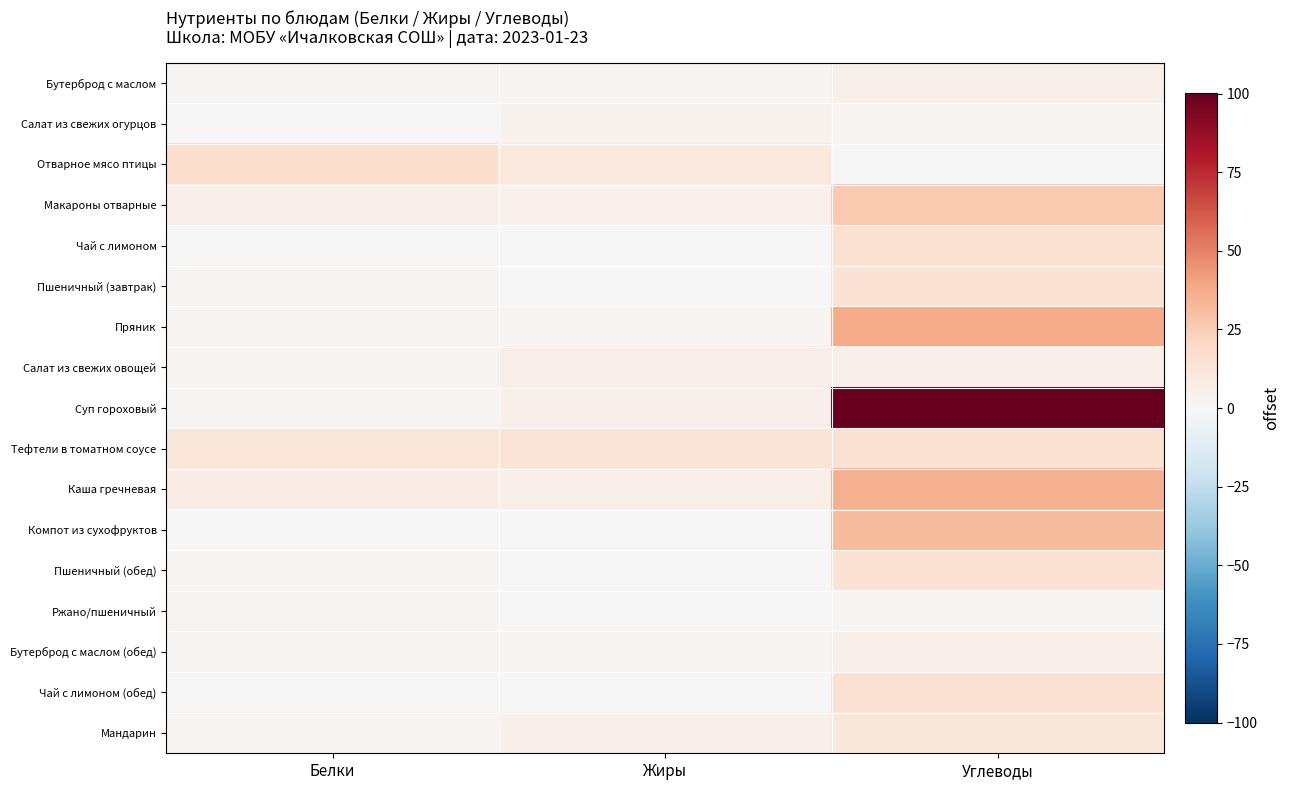

Reading right to left, transcribe all the data shown in this chart.

Бутерброд с маслом: Углеводы=5.7	Жиры=2.2	Белки=1.1
Салат из свежих огурцов: Углеводы=2.2	Жиры=3.7	Белки=0.6
Отварное мясо птицы: Углеводы=0.0	Жиры=10.8	Белки=16.9
Макароны отварные: Углеводы=26.4	Жиры=4.5	Белки=5.5
Чай с лимоном: Углеводы=15.1	Жиры=0.0	Белки=0.0
Пшеничный (завтрак): Углеводы=14.8	Жиры=0.2	Белки=2.3
Пряник: Углеводы=37.5	Жиры=2.2	Белки=3.0
Салат из свежих овощей: Углеводы=5.6	Жиры=6.1	Белки=1.9
Суп гороховый: Углеводы=100.2	Жиры=4.9	Белки=1.4
Тефтели в томатном соусе: Углеводы=14.9	Жиры=12.9	Белки=11.8
Каша гречневая: Углеводы=35.8	Жиры=5.6	Белки=7.5
Компот из сухофруктов: Углеводы=32.0	Жиры=0.1	Белки=0.7
Пшеничный (обед): Углеводы=14.8	Жиры=0.2	Белки=2.3
Ржано/пшеничный: Углеводы=1.1	Жиры=0.5	Белки=2.6
Бутерброд с маслом (обед): Углеводы=5.7	Жиры=2.2	Белки=1.1
Чай с лимоном (обед): Углеводы=15.1	Жиры=0.0	Белки=0.0
Мандарин: Углеводы=11.6	Жиры=5.4	Белки=1.6